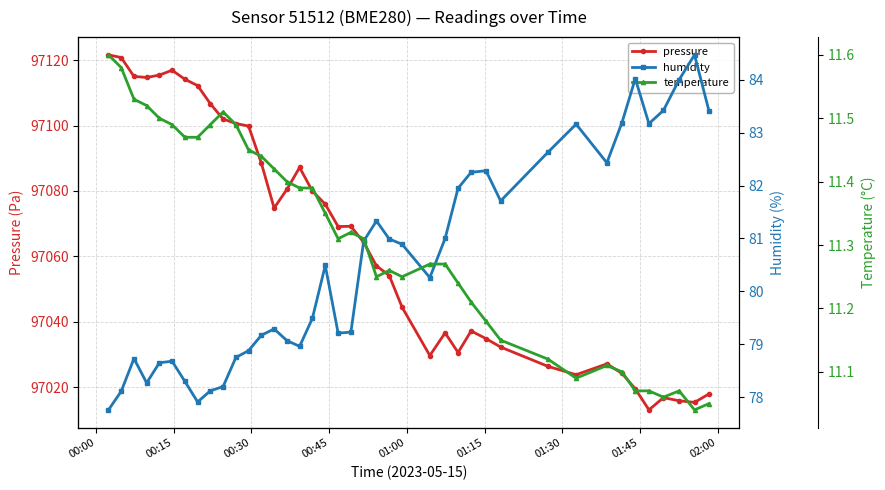

True or false: humidity has more than 1 points higher than both neighbors.

True